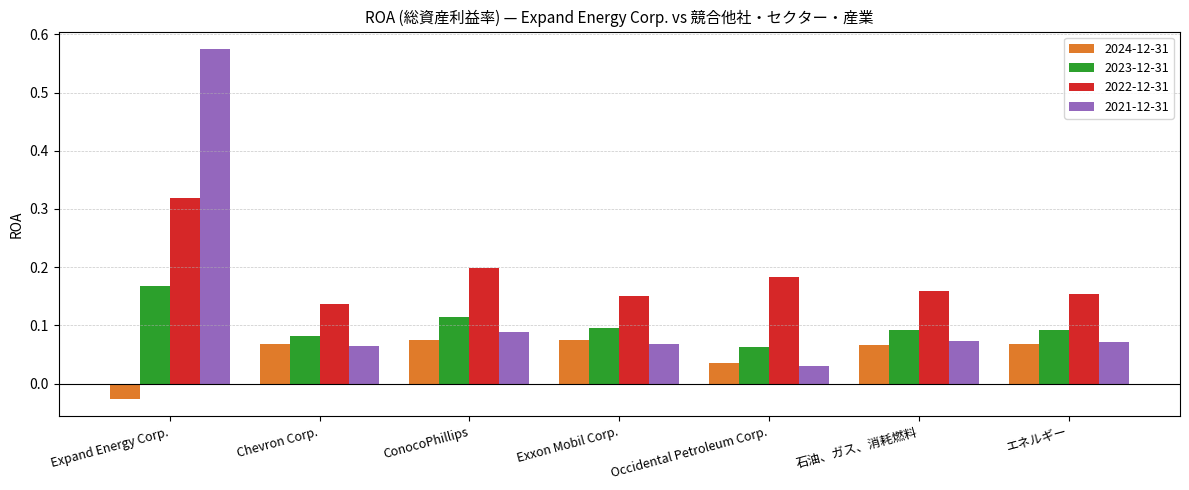

Is it true that 2021-12-31 equals 0.0 at 石油、ガス、消耗燃料?

False